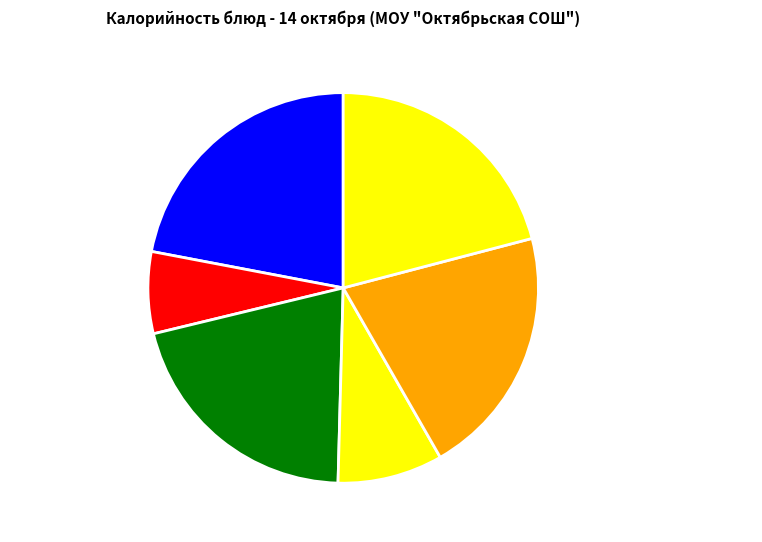

Do Чай с лимоном and Суп молочный вермишелевый together represent more than half of the pie?

No